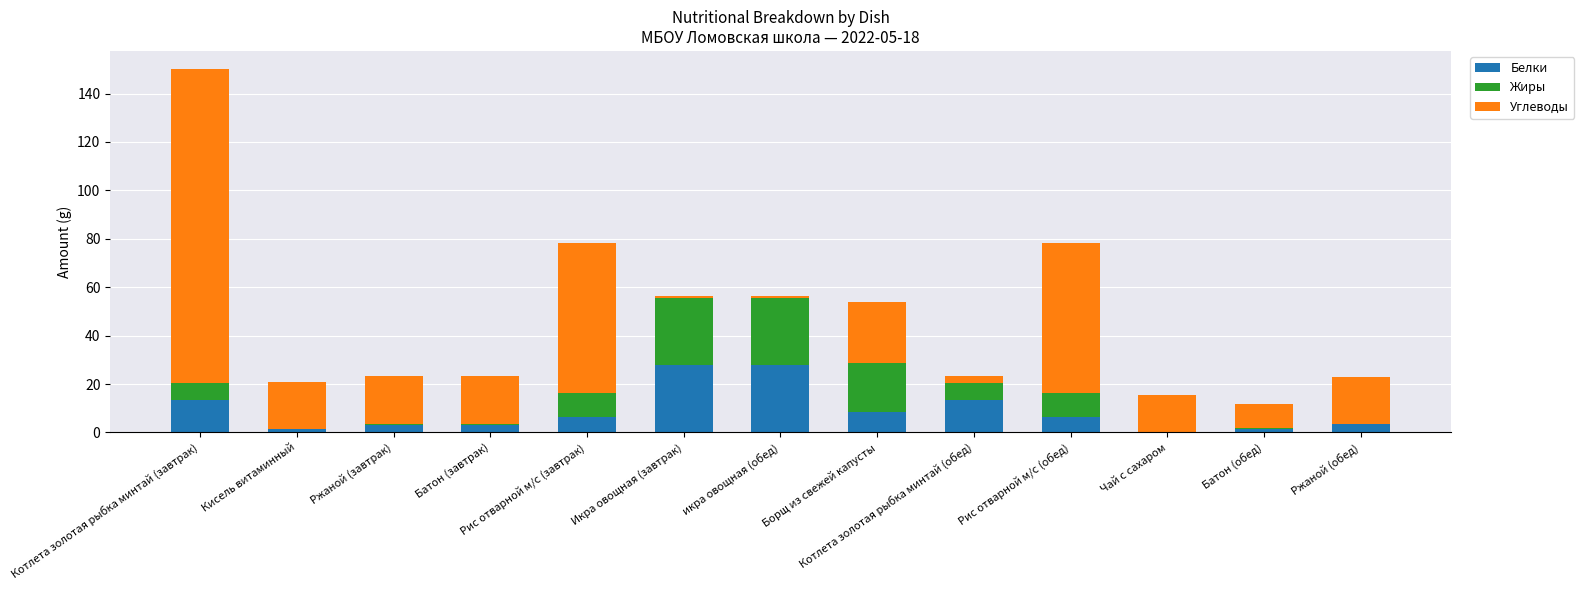

What are all the series names shown in the legend?

Белки, Жиры, Углеводы